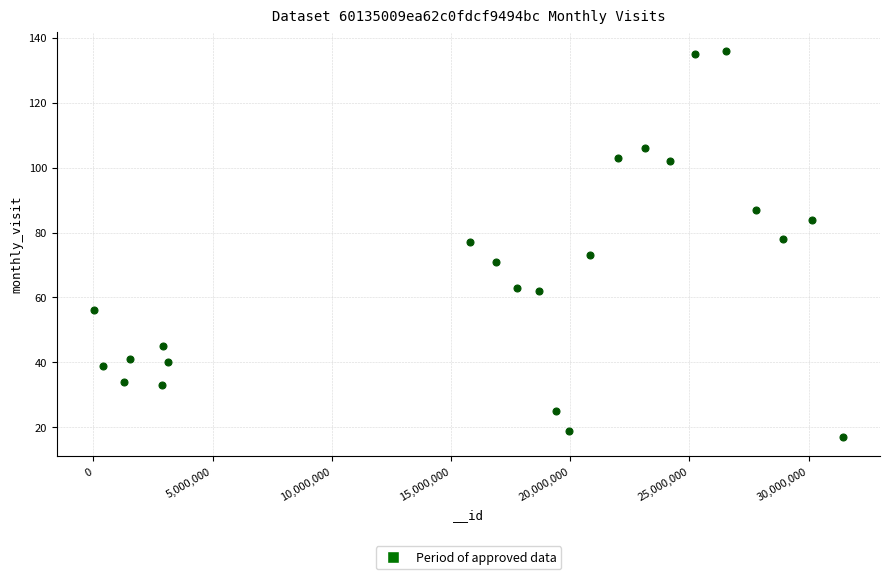

What is the range of X values (max minus min)?

31393452